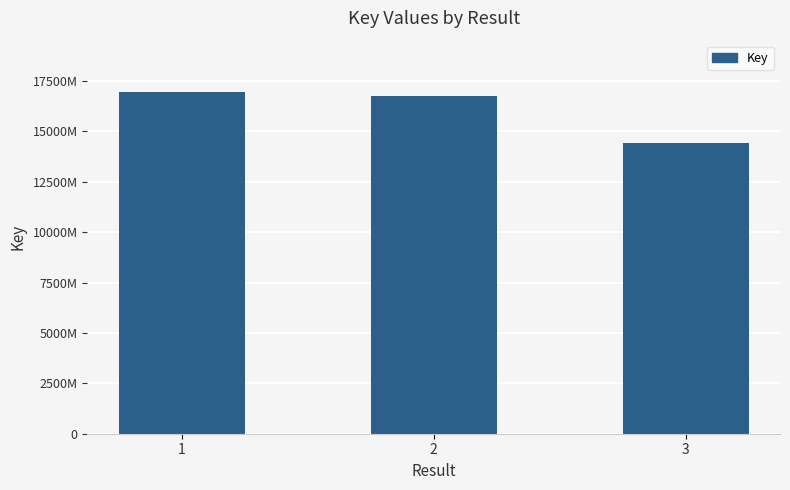

What is the change in value from 1 to 3?

-25240790